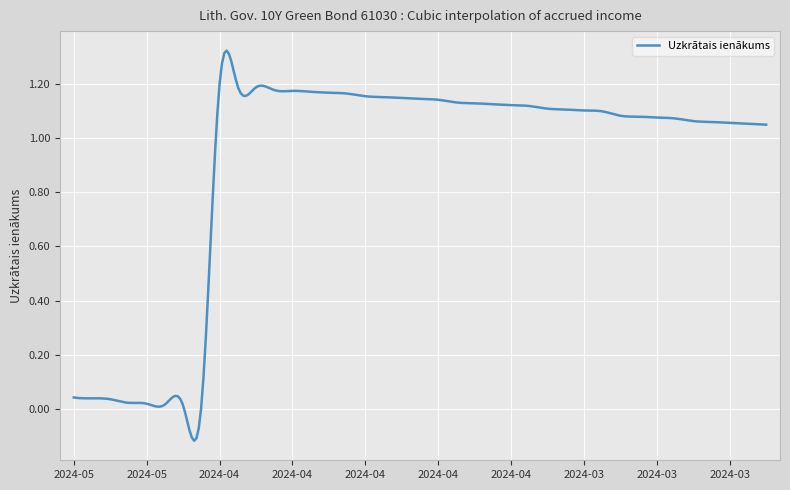

What is the difference between the maximum and minimum values?

1.4